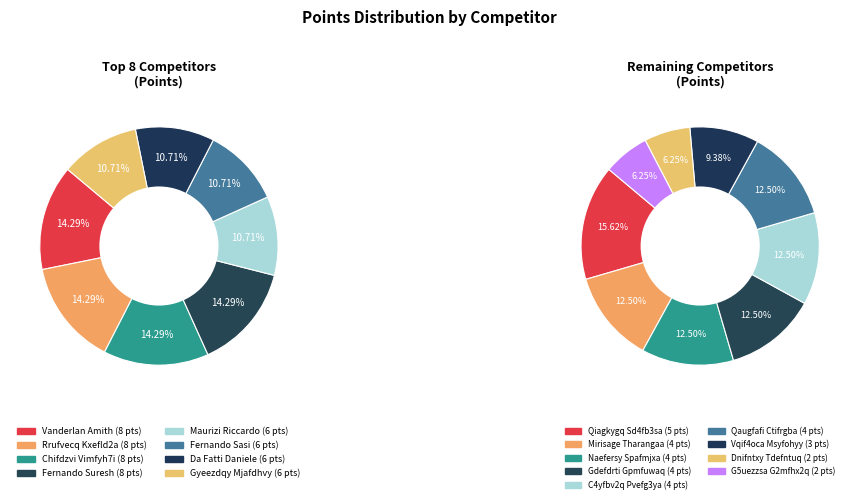

Which has a higher value, 3 or 4?

4